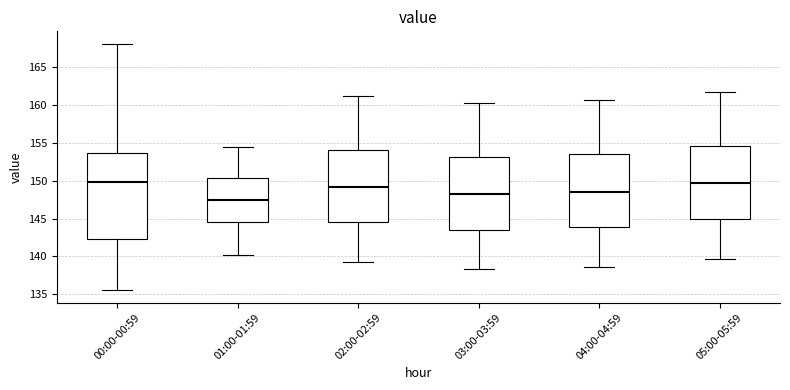

Reading left to right, transcribe this box plot: for each box, give where its median line is, the range the box spans, and where its two whiskers end, as read against the y-axis. The values are not printed on the chart, so give them approximately, as read against the axis.

00:00-00:59: median 150.0, box 142.5 to 153.5, whiskers 135.5 to 168.0
01:00-01:59: median 147.5, box 144.5 to 150.5, whiskers 140.0 to 154.5
02:00-02:59: median 149.0, box 144.5 to 154.0, whiskers 139.0 to 161.0
03:00-03:59: median 148.5, box 143.5 to 153.0, whiskers 138.5 to 160.5
04:00-04:59: median 148.5, box 144.0 to 153.5, whiskers 138.5 to 160.5
05:00-05:59: median 149.5, box 145.0 to 154.5, whiskers 139.5 to 161.5